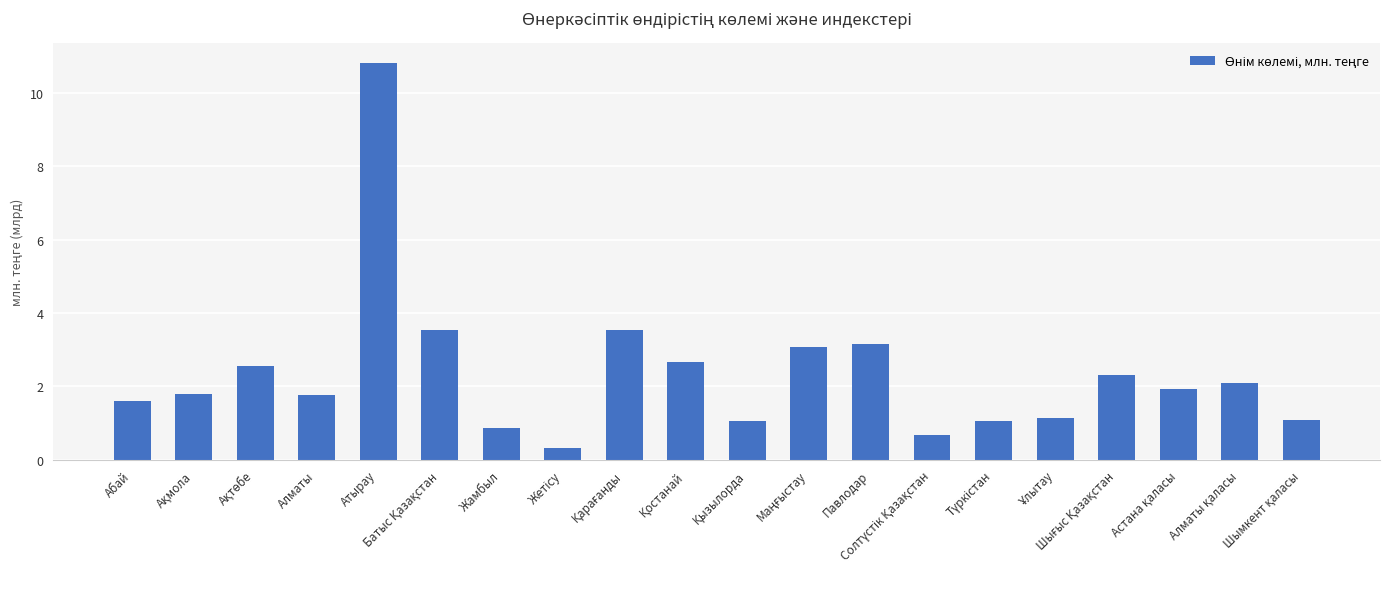

What is the label of the 16th bar from the right?

Атырау